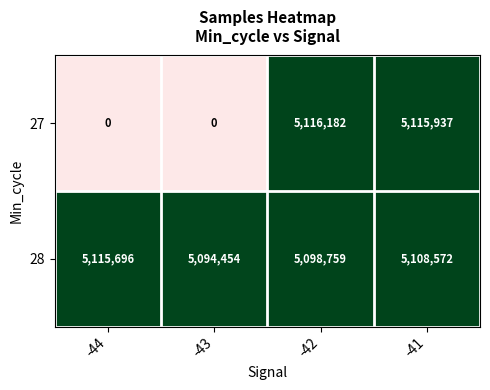

Which category has the highest value across all series?

-42